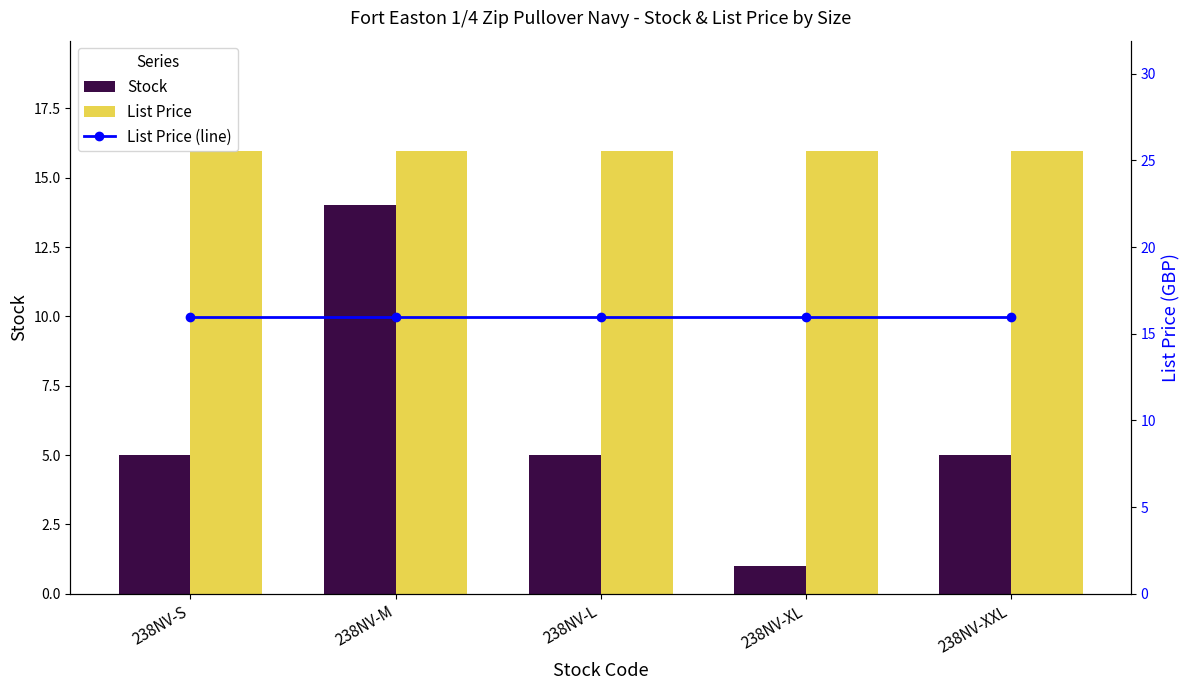

What is the sum of the Stock values at 238NV-S and 238NV-L?

10.0